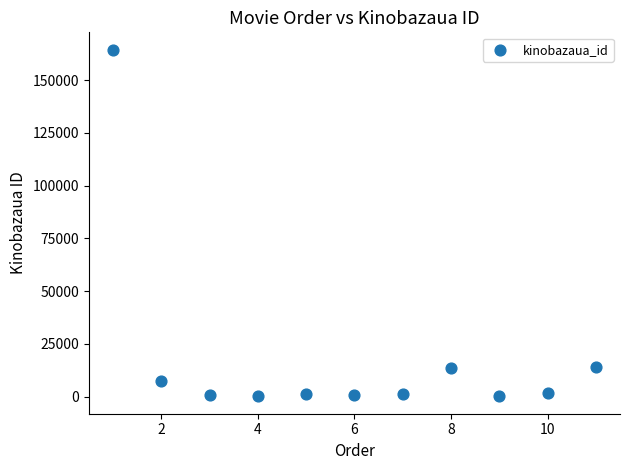

What is the average Y value?

18641